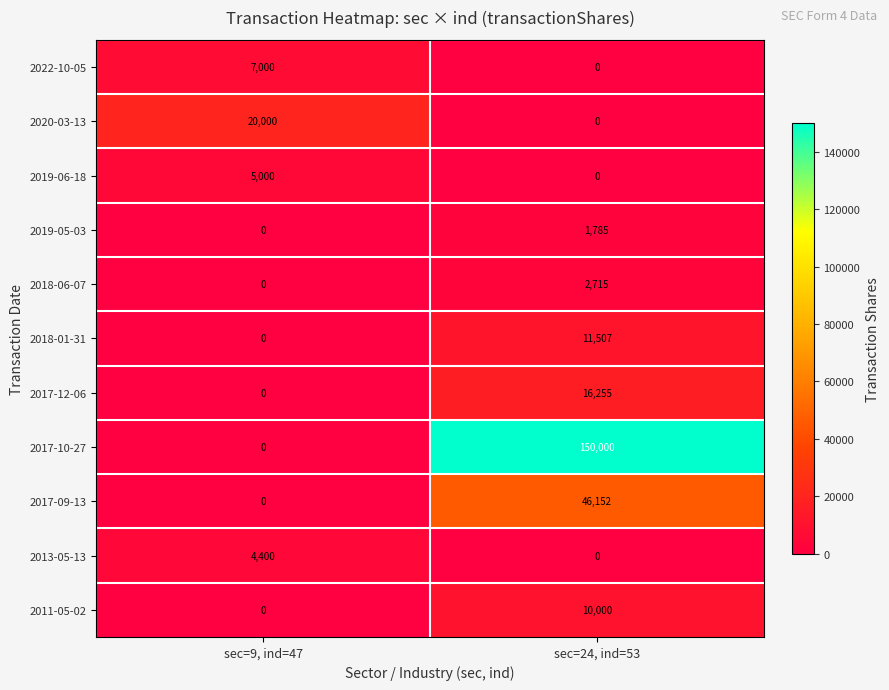

List the series in order of their peak value, highest first.

2017-10-27, 2017-09-13, 2020-03-13, 2017-12-06, 2018-01-31, 2011-05-02, 2022-10-05, 2019-06-18, 2013-05-13, 2018-06-07, 2019-05-03